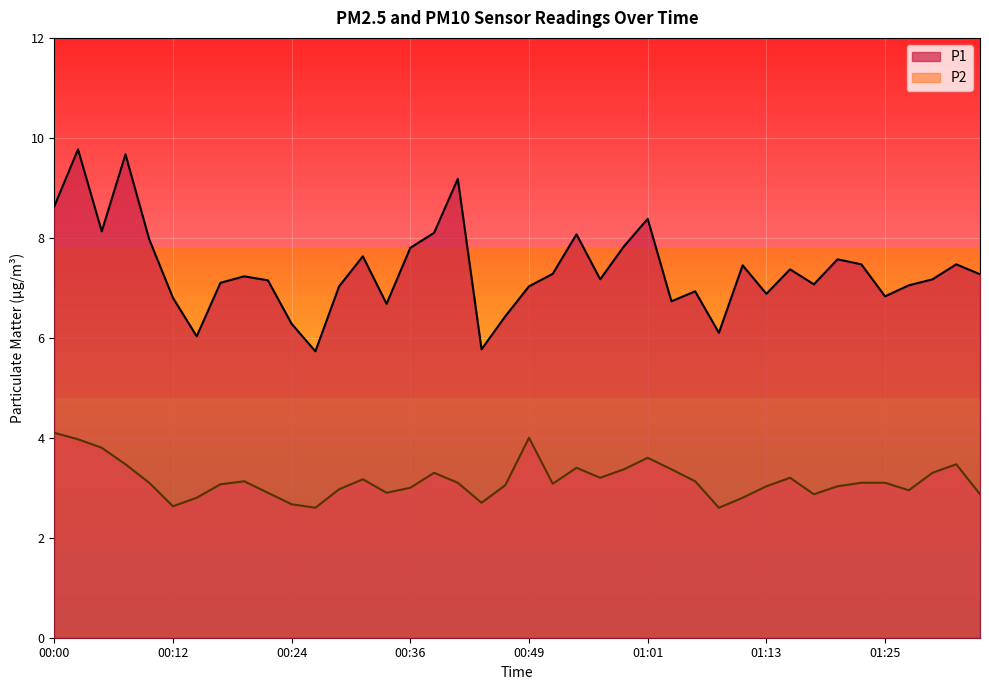

What is the label of the 29th point from the right?

00:27